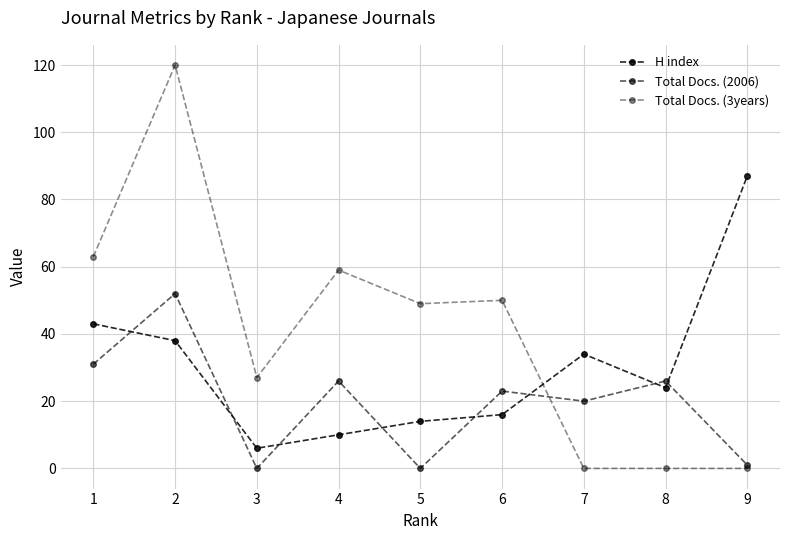

What is the difference between the highest and lowest values at 5?

49